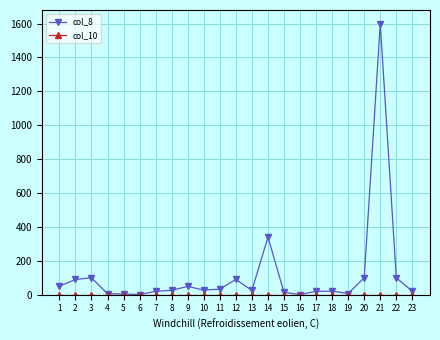

The value of col_8 at 14 is 340.0. True or false?

True